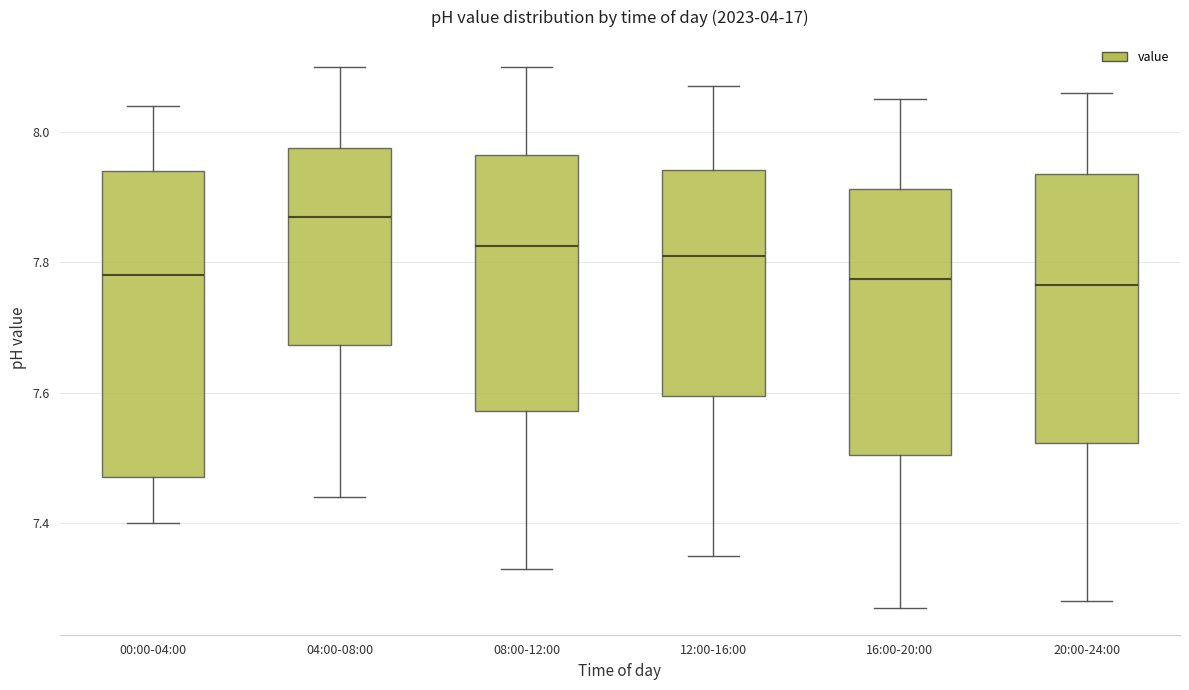

Reading left to right, read every box against the y-axis: the position of its median line, the range the box covers, and the ends of its whiskers. The values are not printed on the chart, so give them approximately, as read against the axis.

00:00-04:00: median 7.78, box 7.48 to 7.94, whiskers 7.40 to 8.04
04:00-08:00: median 7.88, box 7.68 to 7.98, whiskers 7.44 to 8.10
08:00-12:00: median 7.82, box 7.58 to 7.96, whiskers 7.34 to 8.10
12:00-16:00: median 7.82, box 7.60 to 7.94, whiskers 7.36 to 8.08
16:00-20:00: median 7.78, box 7.50 to 7.92, whiskers 7.28 to 8.06
20:00-24:00: median 7.76, box 7.52 to 7.94, whiskers 7.28 to 8.06